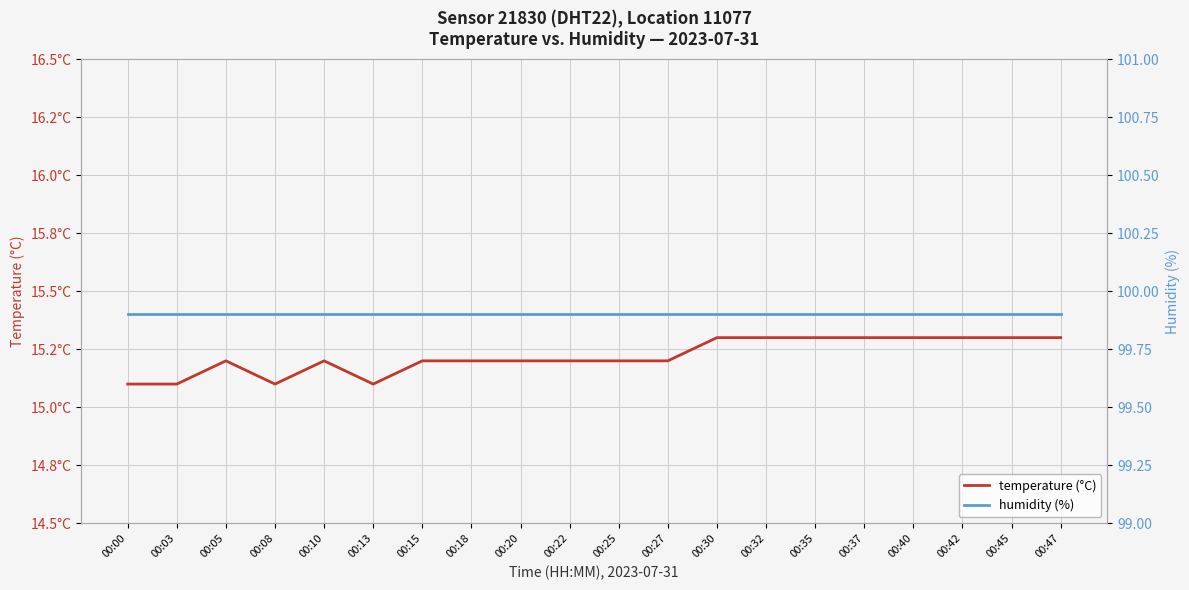

Where is the first local minimum for temperature (°C)?

00:08